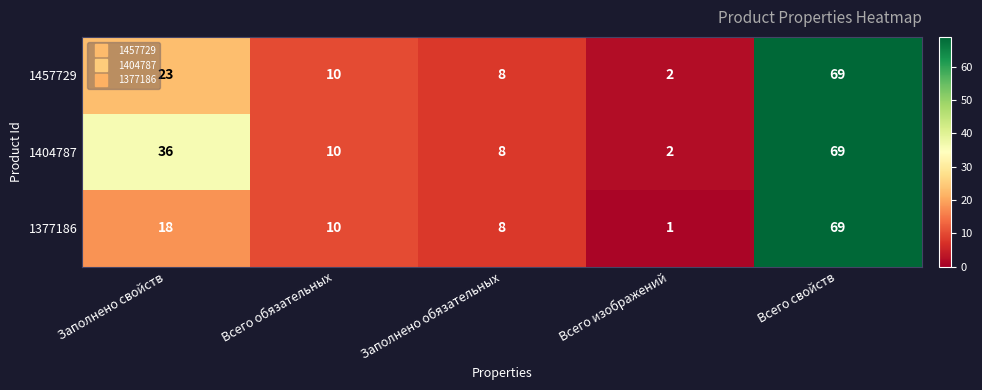

How many categories are shown in the chart?

5